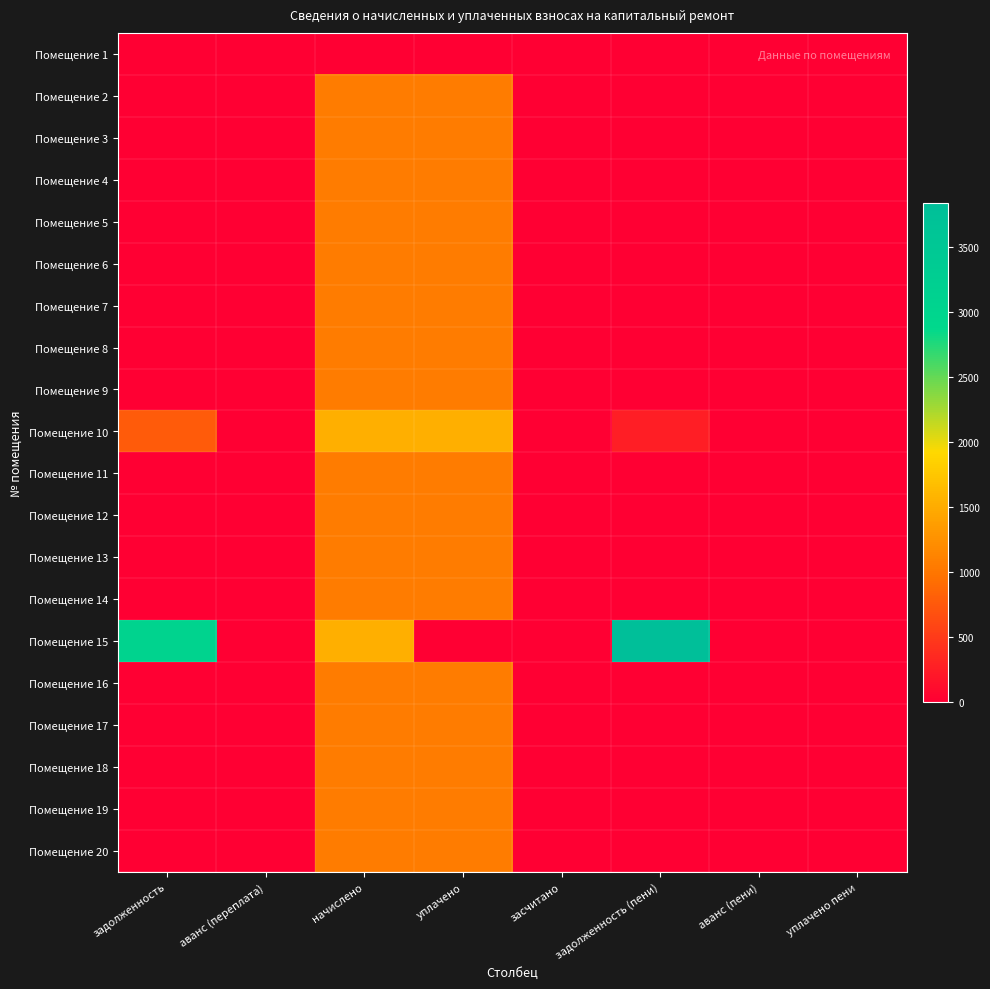

Reading left to right, transcribe all the data shown in this chart.

Помещение 1: задолженность=0.0	аванс (переплата)=0.0	начислено=0.0	уплачено=0.0	засчитано=0.0	задолженность (пени)=0.0	аванс (пени)=0.0	уплачено пени=0.0
Помещение 2: задолженность=0.0	аванс (переплата)=0.0	начислено=1062.1	уплачено=1062.1	засчитано=0.0	задолженность (пени)=0.0	аванс (пени)=0.0	уплачено пени=0.0
Помещение 3: задолженность=0.0	аванс (переплата)=0.0	начислено=1058.9	уплачено=1058.9	засчитано=0.0	задолженность (пени)=0.0	аванс (пени)=0.0	уплачено пени=0.0
Помещение 4: задолженность=0.0	аванс (переплата)=0.0	начислено=1058.9	уплачено=1058.9	засчитано=0.0	задолженность (пени)=0.0	аванс (пени)=0.0	уплачено пени=0.0
Помещение 5: задолженность=0.0	аванс (переплата)=0.0	начислено=1062.1	уплачено=1062.1	засчитано=0.0	задолженность (пени)=0.0	аванс (пени)=0.0	уплачено пени=0.0
Помещение 6: задолженность=0.0	аванс (переплата)=0.0	начислено=1062.1	уплачено=1062.1	засчитано=0.0	задолженность (пени)=0.0	аванс (пени)=0.0	уплачено пени=0.0
Помещение 7: задолженность=0.0	аванс (переплата)=0.0	начислено=1058.9	уплачено=1058.9	засчитано=0.0	задолженность (пени)=0.0	аванс (пени)=0.0	уплачено пени=0.0
Помещение 8: задолженность=0.0	аванс (переплата)=0.0	начислено=1058.9	уплачено=1058.9	засчитано=0.0	задолженность (пени)=0.0	аванс (пени)=0.0	уплачено пени=0.0
Помещение 9: задолженность=0.0	аванс (переплата)=0.0	начислено=1058.9	уплачено=1058.9	засчитано=0.0	задолженность (пени)=0.0	аванс (пени)=0.0	уплачено пени=0.0
Помещение 10: задолженность=769.6	аванс (переплата)=0.0	начислено=1539.1	уплачено=1539.1	засчитано=0.0	задолженность (пени)=256.5	аванс (пени)=0.0	уплачено пени=0.0
Помещение 11: задолженность=0.0	аванс (переплата)=0.0	начислено=1062.1	уплачено=1062.1	засчитано=0.0	задолженность (пени)=0.0	аванс (пени)=0.0	уплачено пени=0.0
Помещение 12: задолженность=0.0	аванс (переплата)=0.0	начислено=1058.9	уплачено=1058.9	засчитано=0.0	задолженность (пени)=0.0	аванс (пени)=0.0	уплачено пени=0.0
Помещение 13: задолженность=0.0	аванс (переплата)=0.0	начислено=1058.9	уплачено=1058.9	засчитано=0.0	задолженность (пени)=0.0	аванс (пени)=0.0	уплачено пени=0.0
Помещение 14: задолженность=0.0	аванс (переплата)=0.0	начислено=1058.9	уплачено=1058.9	засчитано=0.0	задолженность (пени)=0.0	аванс (пени)=0.0	уплачено пени=0.0
Помещение 15: задолженность=3071.9	аванс (переплата)=0.0	начислено=1535.9	уплачено=0.0	засчитано=0.0	задолженность (пени)=3839.8	аванс (пени)=0.0	уплачено пени=0.0
Помещение 16: задолженность=0.0	аванс (переплата)=0.0	начислено=1062.1	уплачено=1062.1	засчитано=0.0	задолженность (пени)=0.0	аванс (пени)=0.0	уплачено пени=0.0
Помещение 17: задолженность=0.0	аванс (переплата)=0.0	начислено=1058.9	уплачено=1058.9	засчитано=0.0	задолженность (пени)=0.0	аванс (пени)=0.0	уплачено пени=0.0
Помещение 18: задолженность=0.0	аванс (переплата)=0.0	начислено=1058.9	уплачено=1058.9	засчитано=0.0	задолженность (пени)=0.0	аванс (пени)=0.0	уплачено пени=0.0
Помещение 19: задолженность=0.0	аванс (переплата)=0.0	начислено=1058.9	уплачено=1058.9	засчитано=0.0	задолженность (пени)=0.0	аванс (пени)=0.0	уплачено пени=0.0
Помещение 20: задолженность=0.0	аванс (переплата)=0.0	начислено=1062.1	уплачено=1062.1	засчитано=0.0	задолженность (пени)=0.0	аванс (пени)=0.0	уплачено пени=0.0